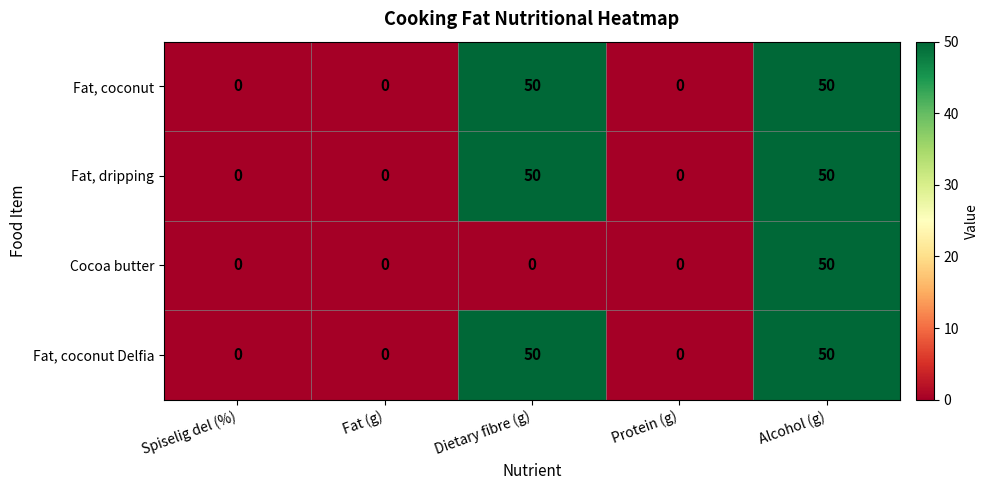

Is it true that Cocoa butter equals 0 at Spiselig del (%)?

True